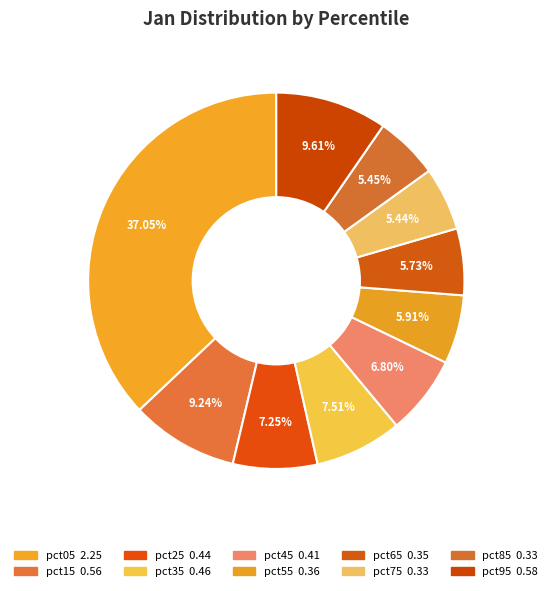

What is the smallest slice in the pie chart?

pct75